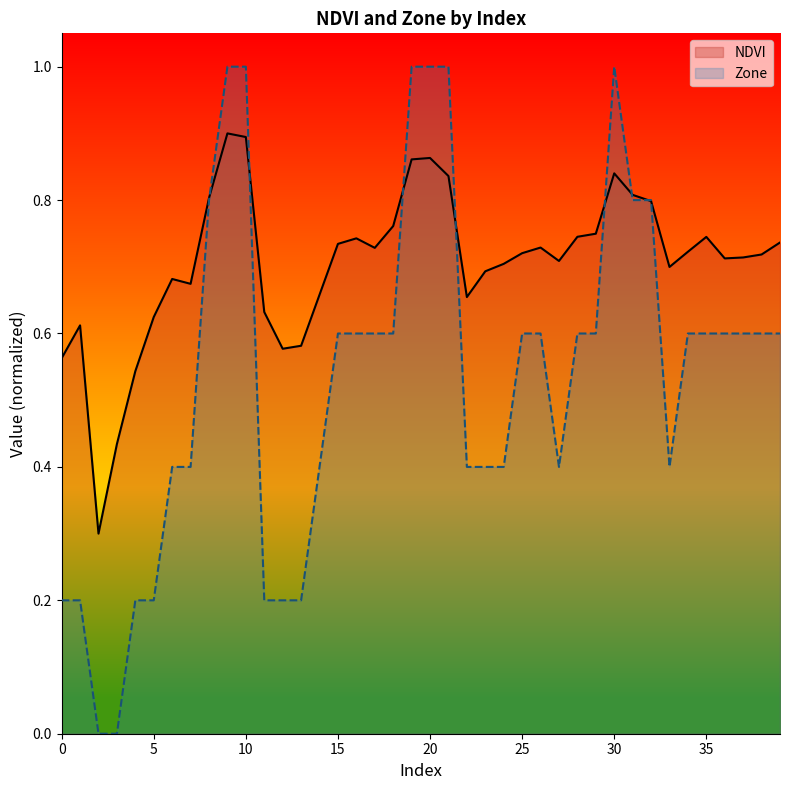

What are all the series names shown in the legend?

NDVI, Zone